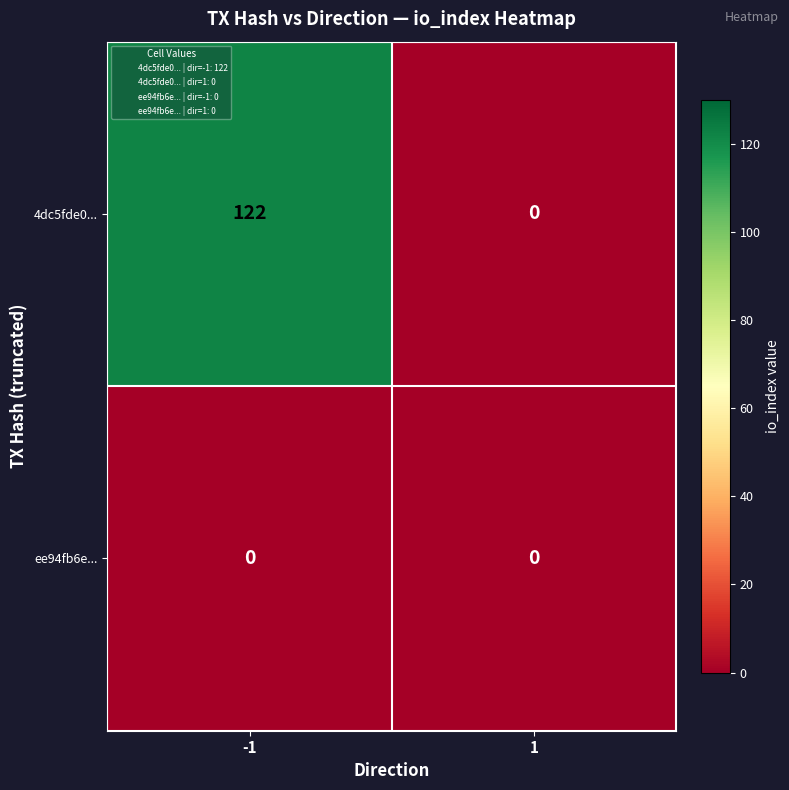

The value of 4dc5fde0... at 1 is 0. True or false?

True